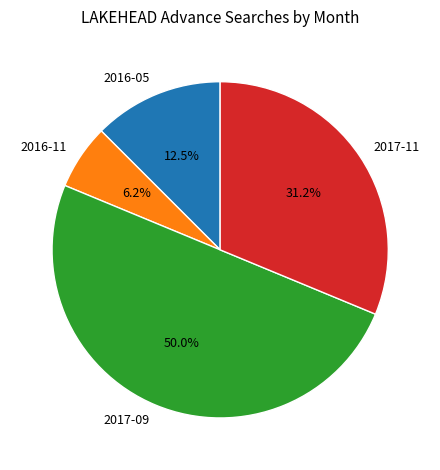

Which has a higher value, 2017-09 or 2016-05?

2017-09